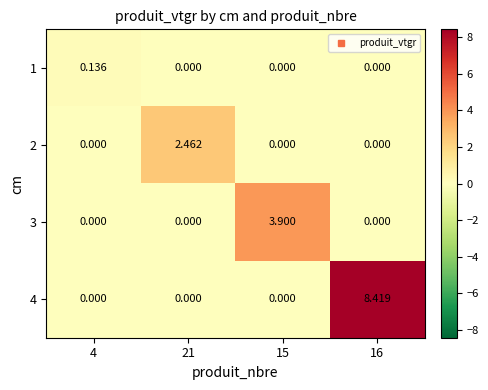

List the series in order of their overall mean, highest first.

4, 3, 2, 1